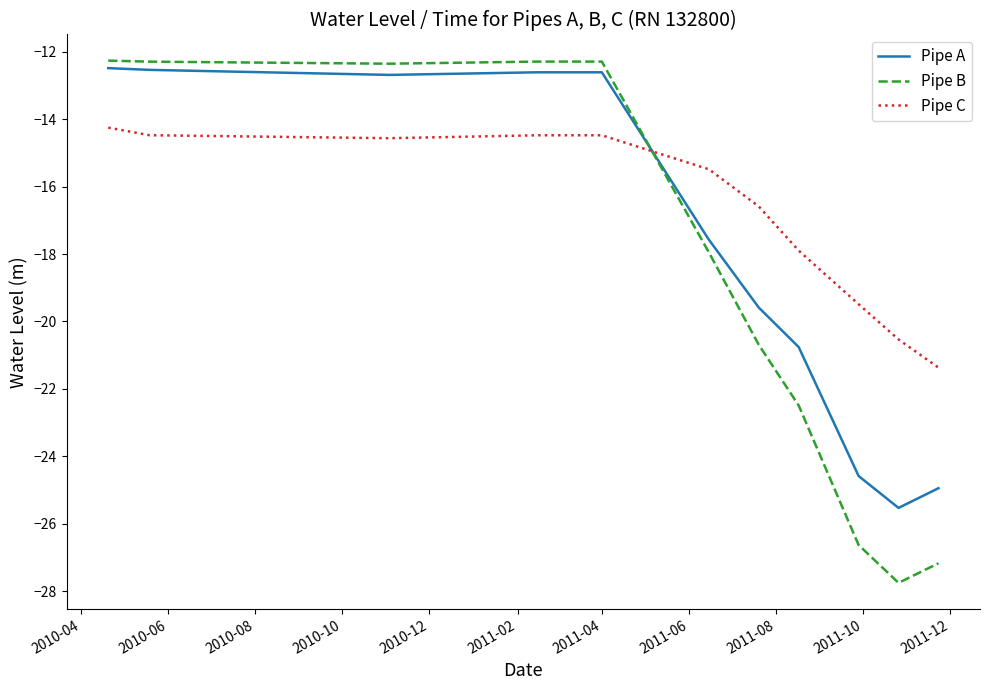

Which series has the largest total across all categories?

Pipe C